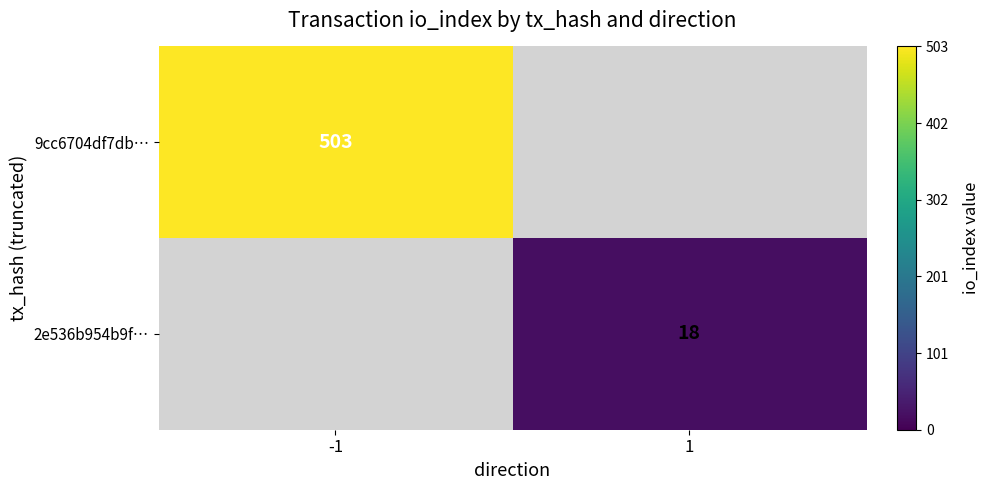

Is it true that 2e536b954b9f… equals 18 at 1?

True